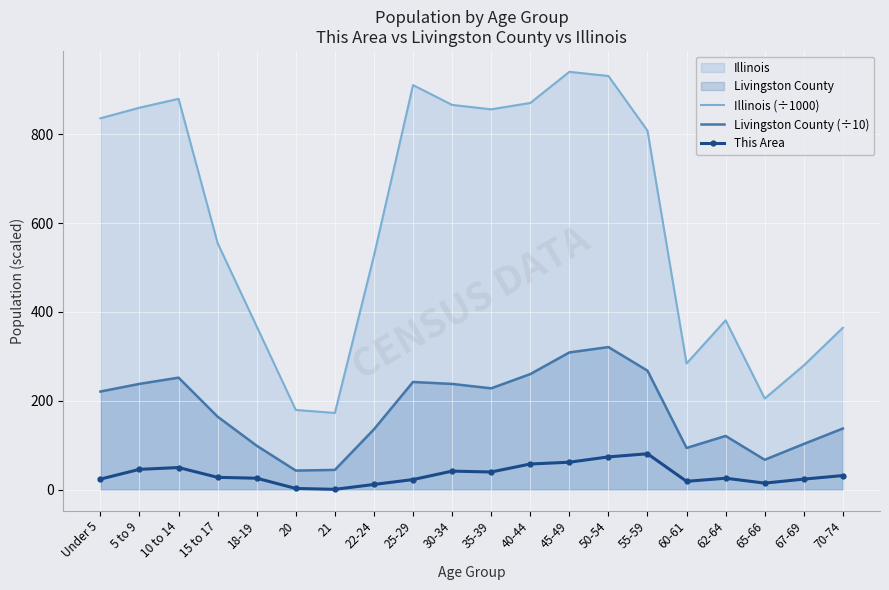

Which series has the widest spread of values?

Illinois (÷1000)